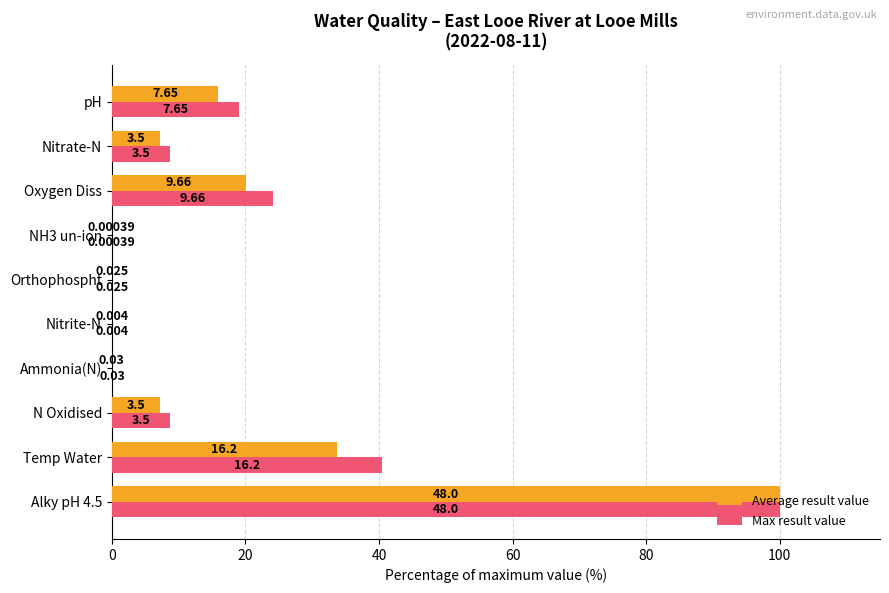

What are all the series names shown in the legend?

Average result value, Max result value